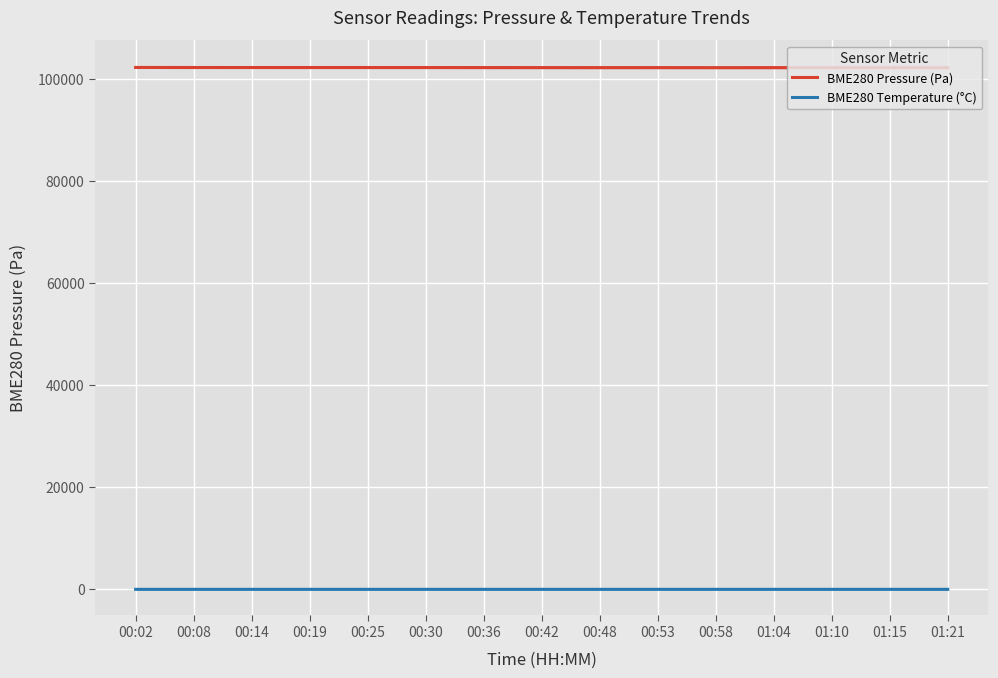

Between 00:42 and 00:48, which series saw the biggest shift?

BME280 Pressure (Pa)